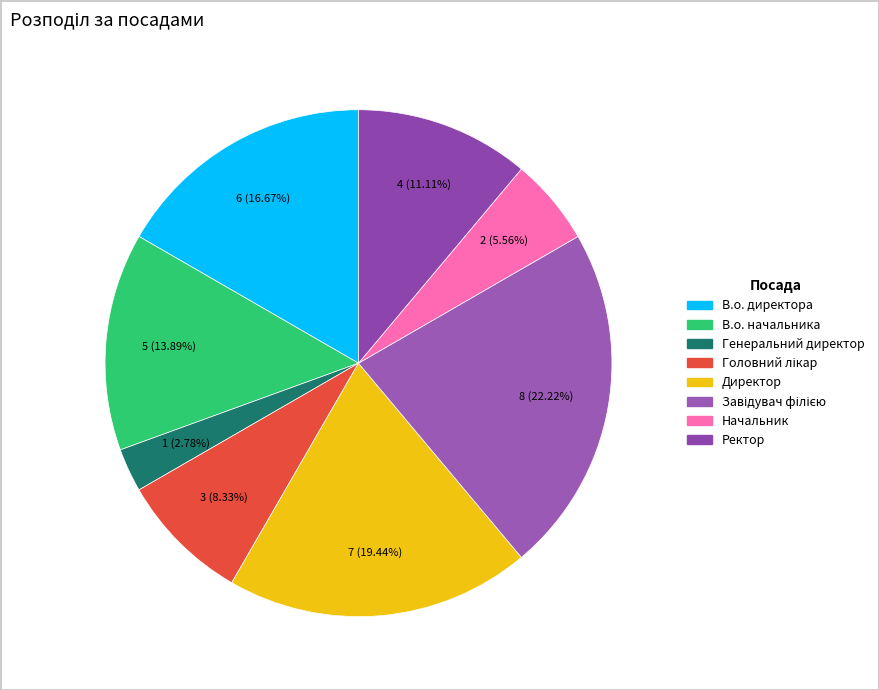

Which category has the biggest portion of the pie?

Завідувач філією